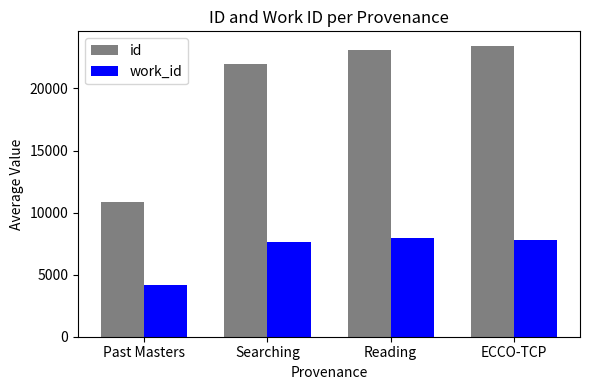

What is the sum of the work_id values at Past Masters and ECCO-TCP?

11997.5